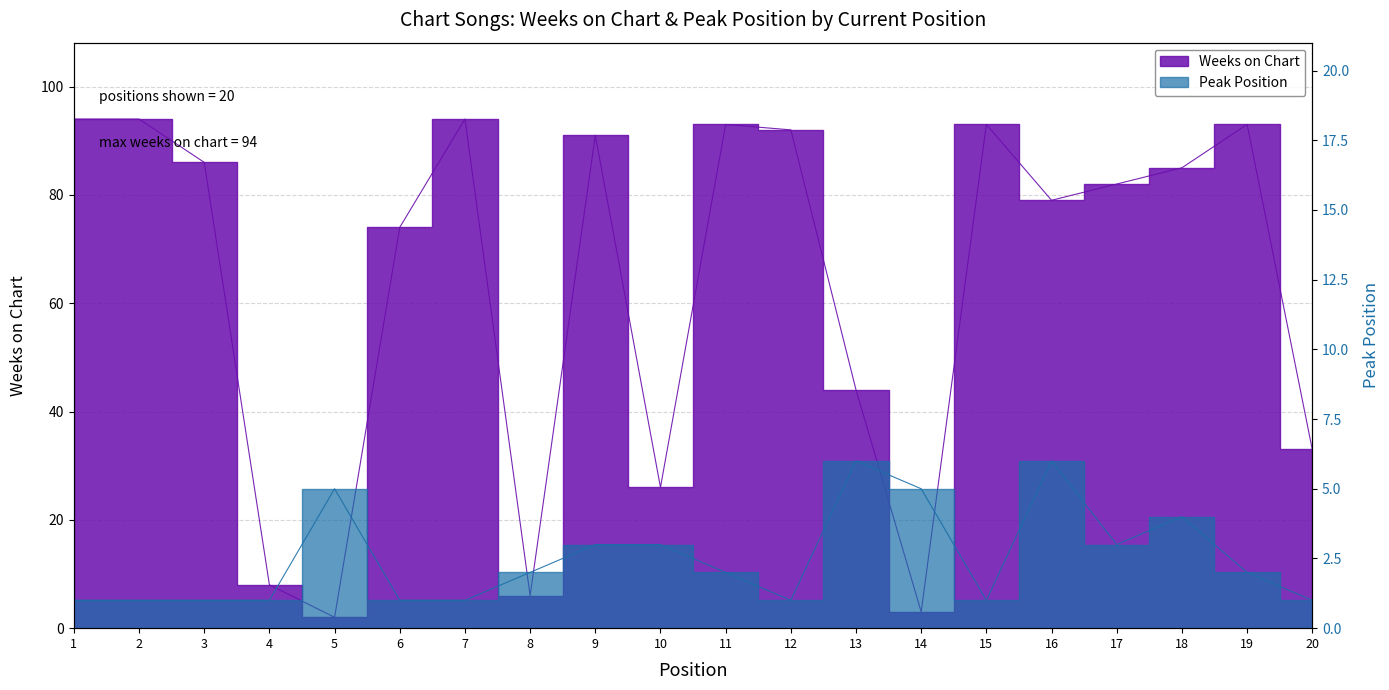

Which label corresponds to the largest value in the chart?

1